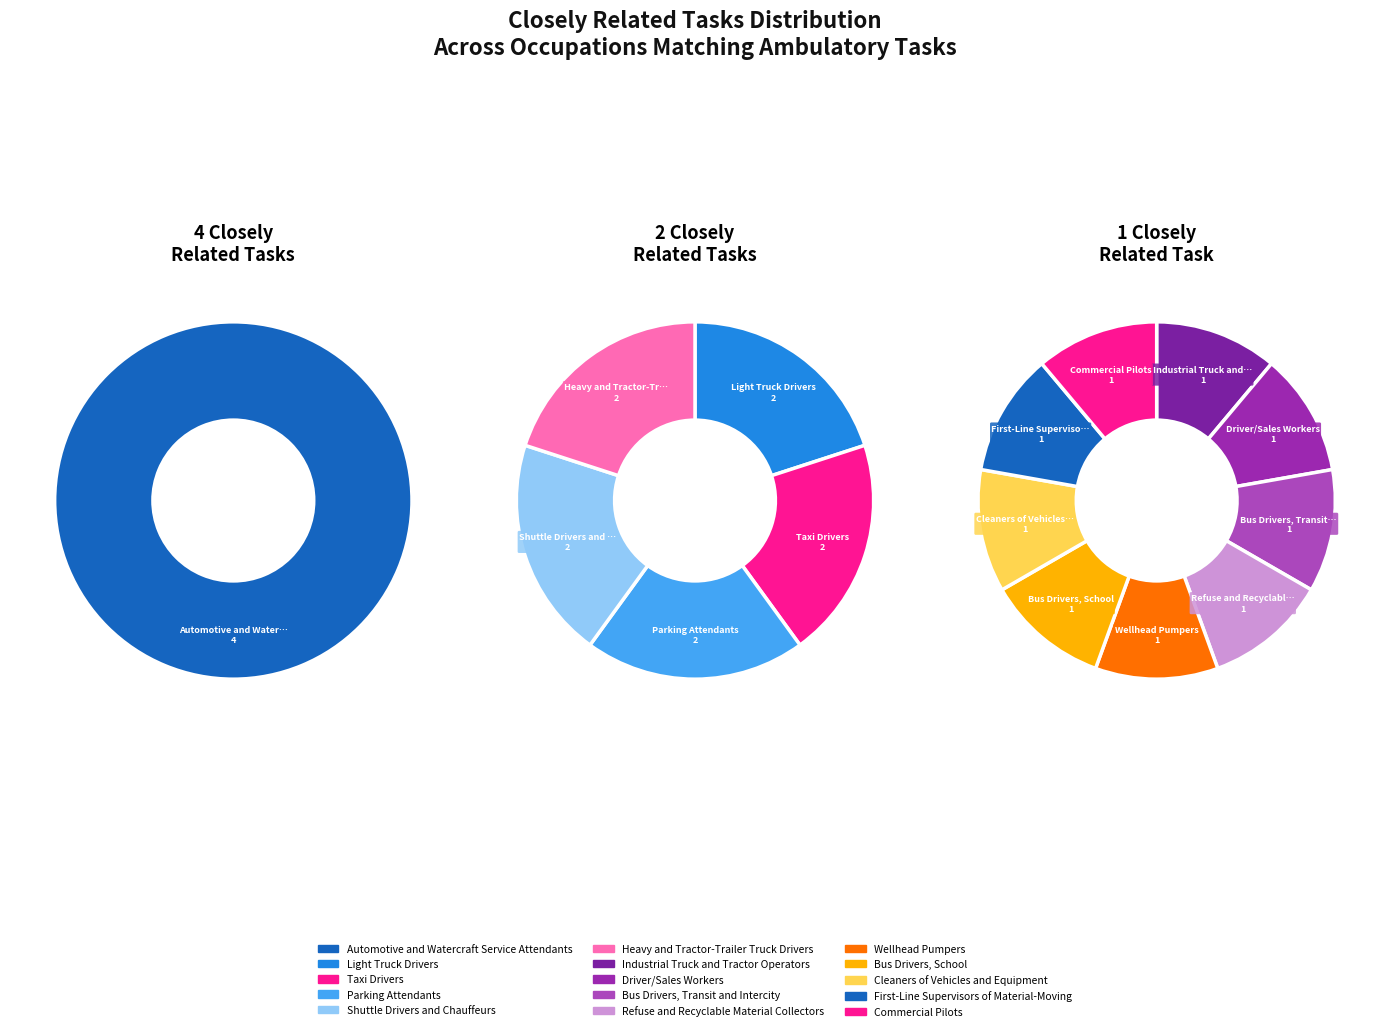

Is the sum of Cleaners of Vehicles and Equipment and Parking Attendants greater than half?

No